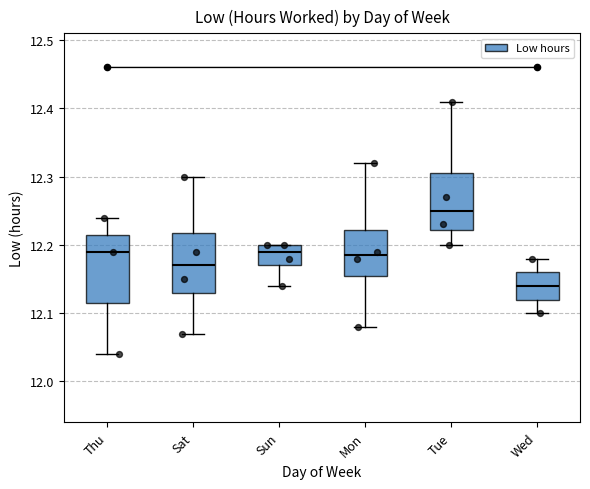

Where does the lower whisker of the box for Tue end on the y-axis? The values are not printed on the chart, so give them approximately, as read against the axis.

12.20